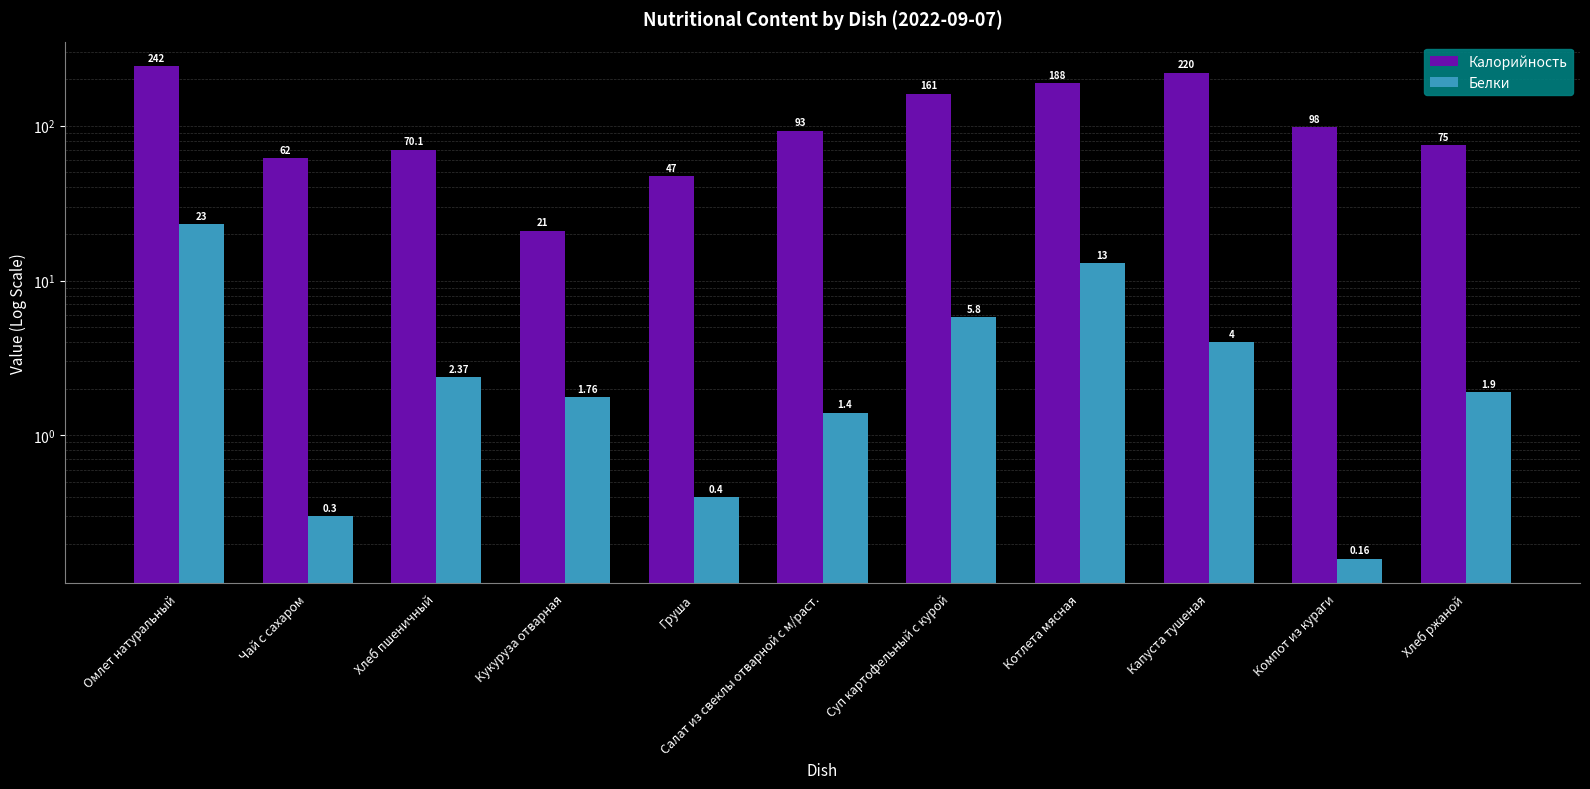

How many bars are there in total?

22